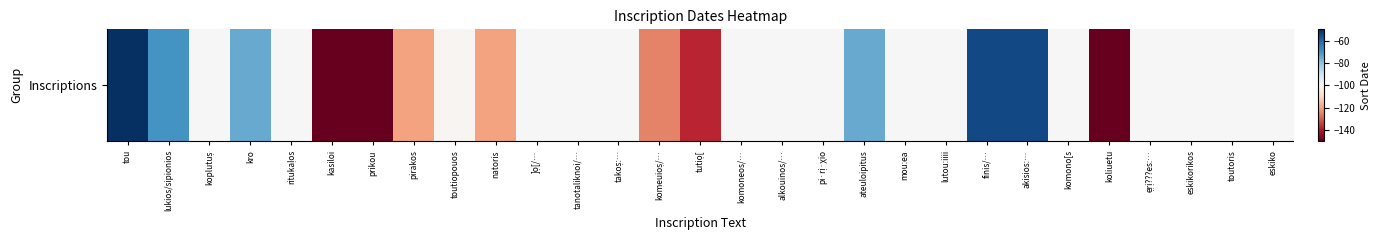

What value does the data have at lutou:iiii, to the nearest 5?

-100